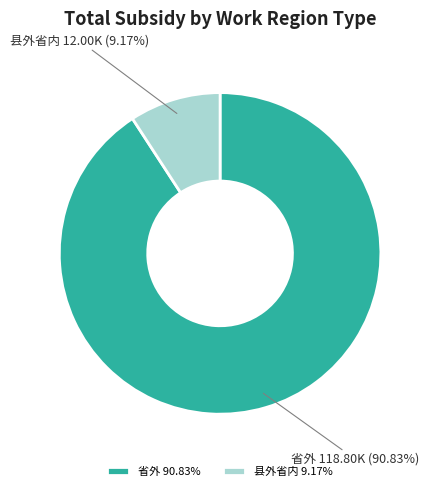

Count the number of slices in the pie.

2